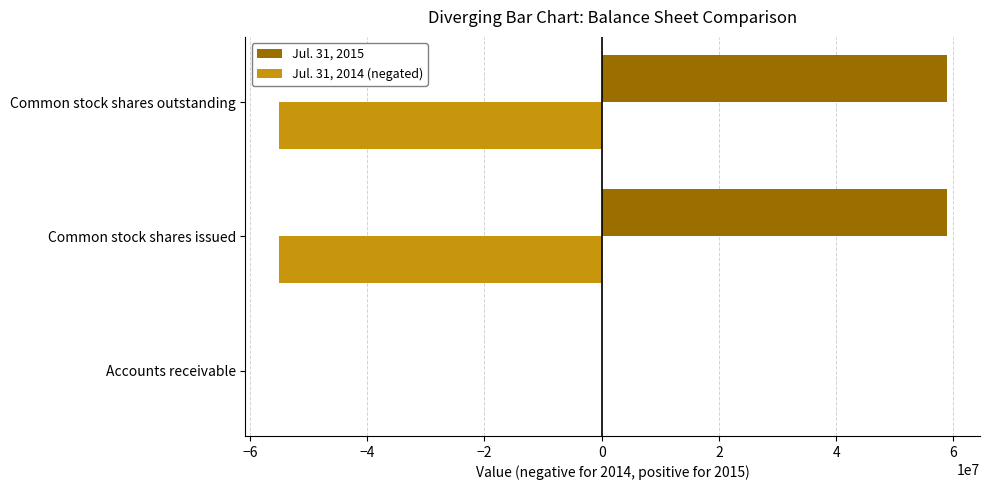

What is the greatest value displayed?

58836000